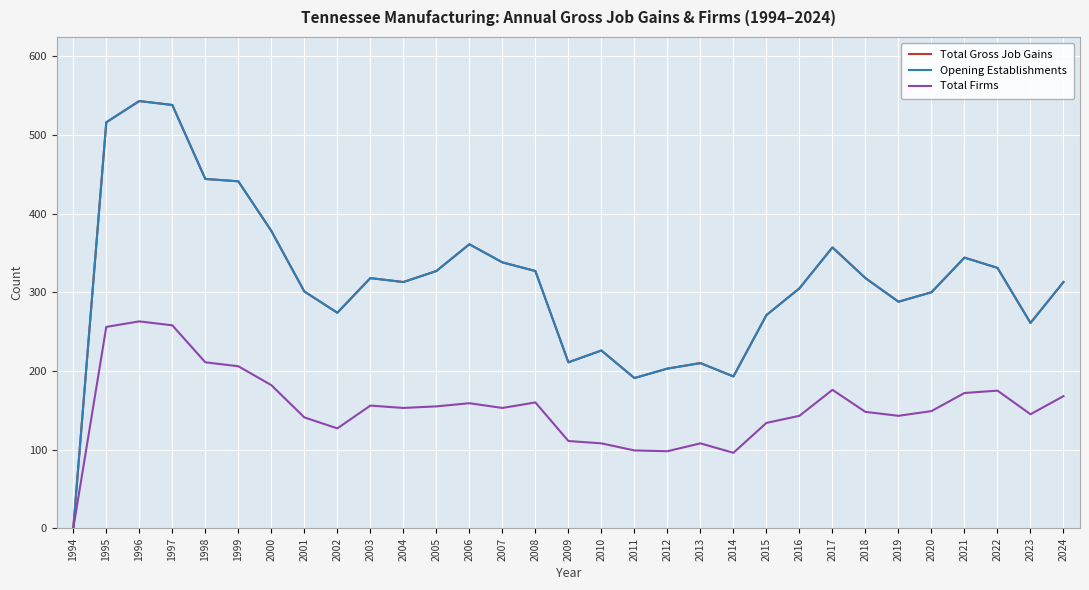

True or false: Total Firms and Total Gross Job Gains cross at least once.

False